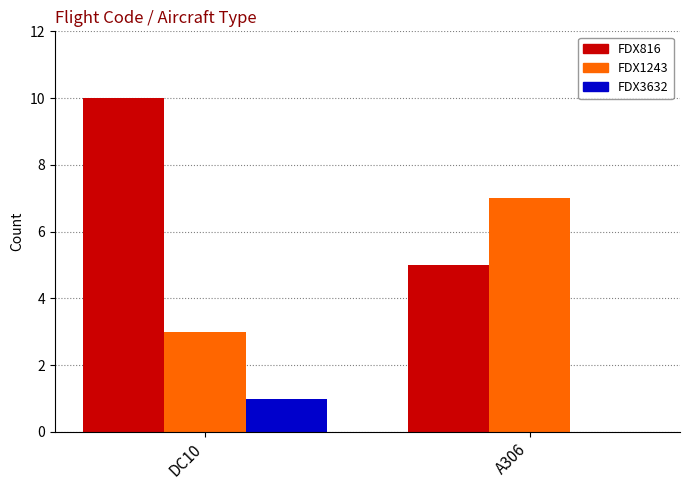

How many groups of bars are there?

2